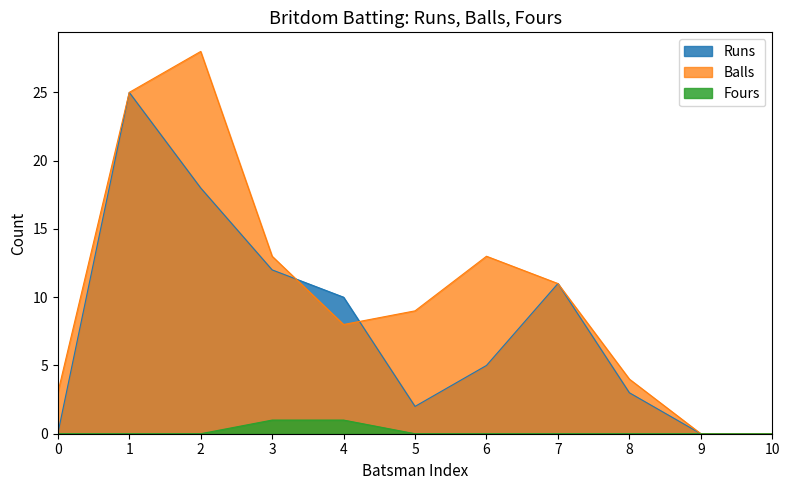

The Fours series shows 0 at 9. True or false?

True